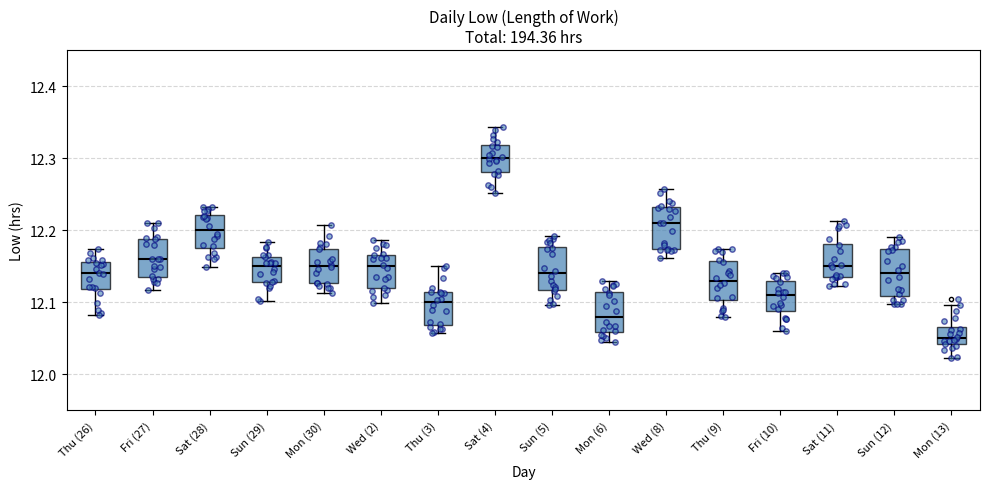

Where does the lower whisker of the box for Mon (30) end on the y-axis? The values are not printed on the chart, so give them approximately, as read against the axis.

12.11